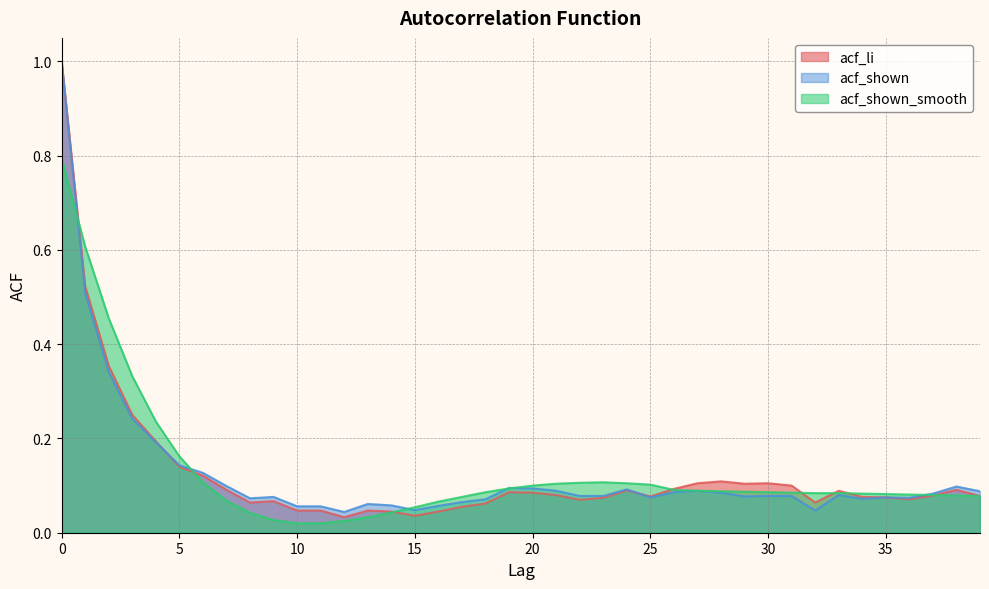

How many lines are shown in the chart?

3